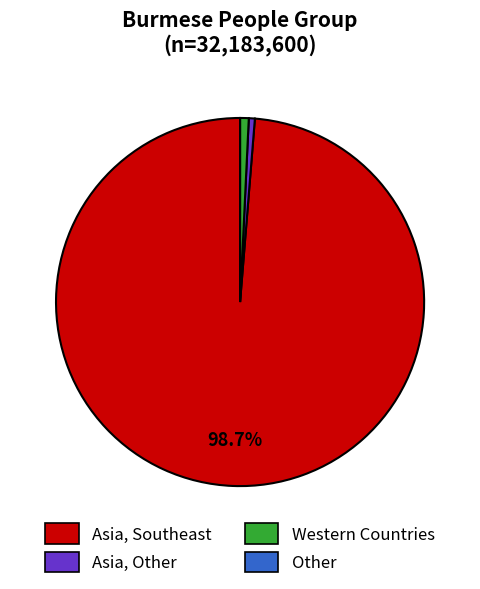

Is there a majority slice in this chart?

Yes